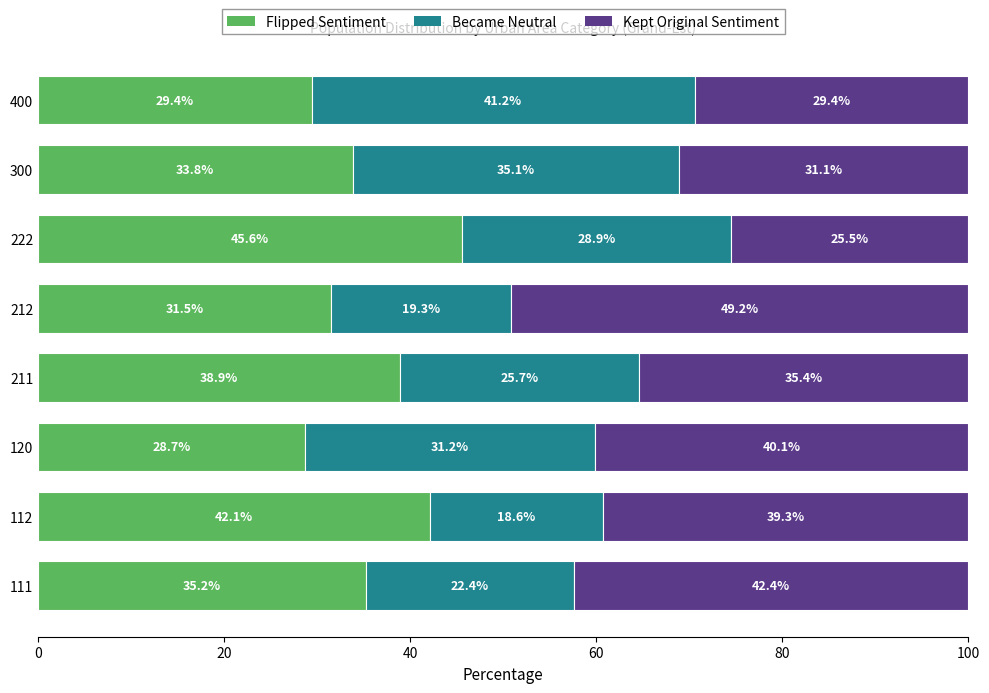

The value of Flipped Sentiment at 212 is 8.0. True or false?

False